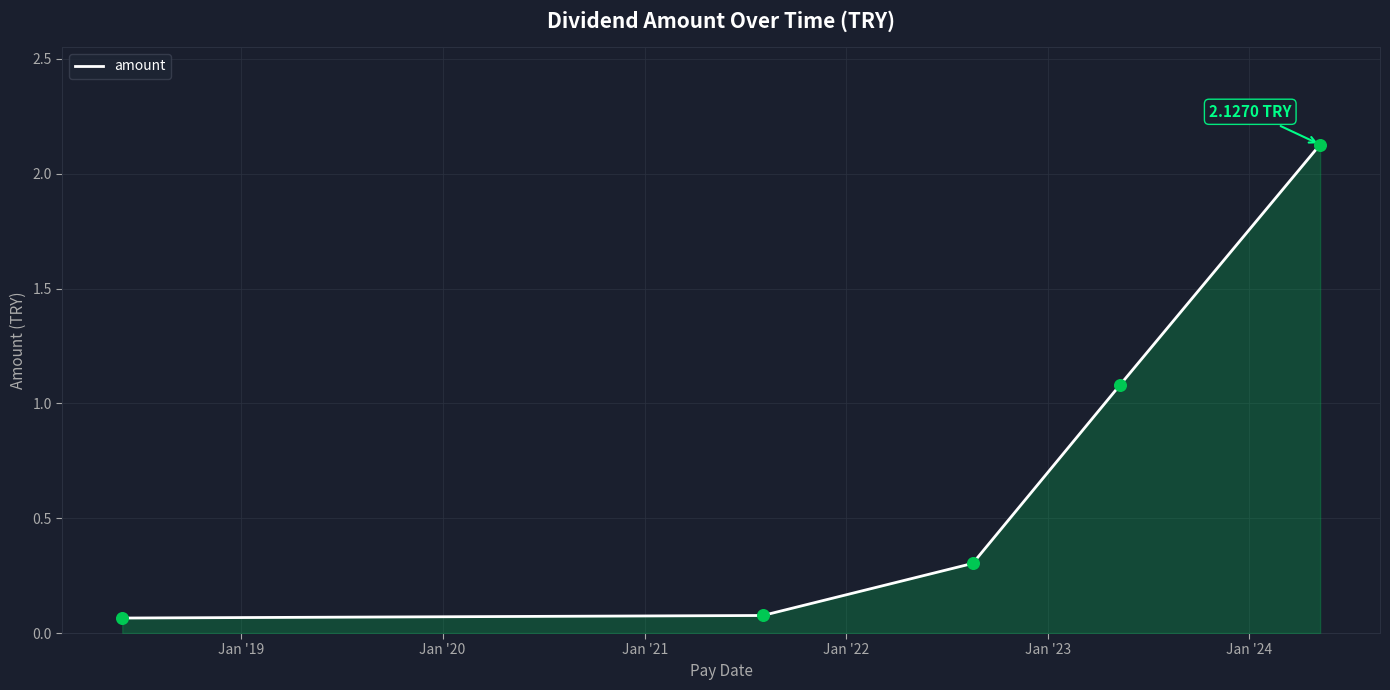

True or false: there are more than 0 points higher than both neighbors.

False